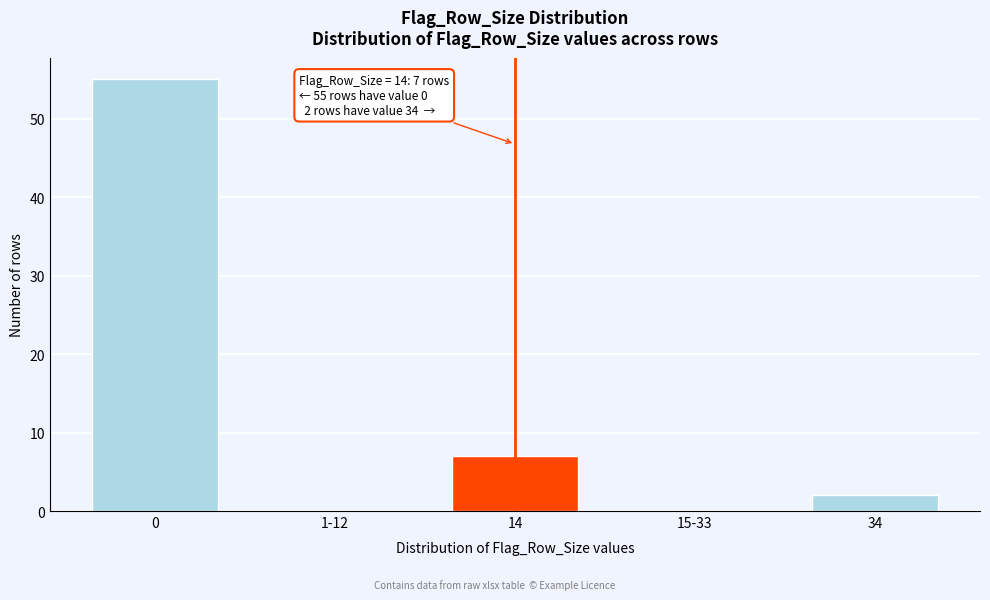

Reading left to right, transcribe all the data shown in this chart.

0=55	1-12=0	14=7	15-33=0	34=2